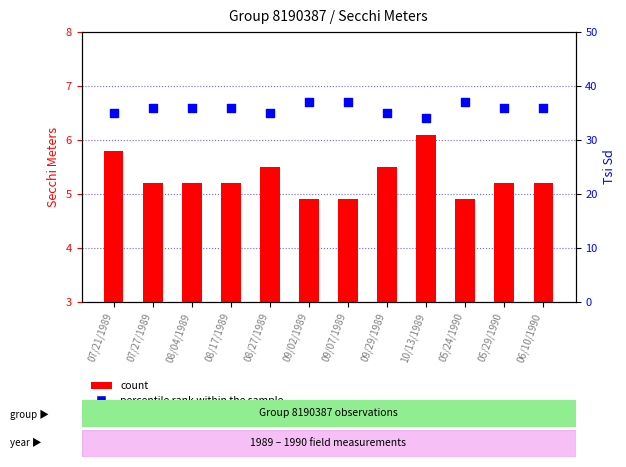

Is the value of percentile rank within the sample at 08/04/1989 greater than the value of count at 09/29/1989?

Yes